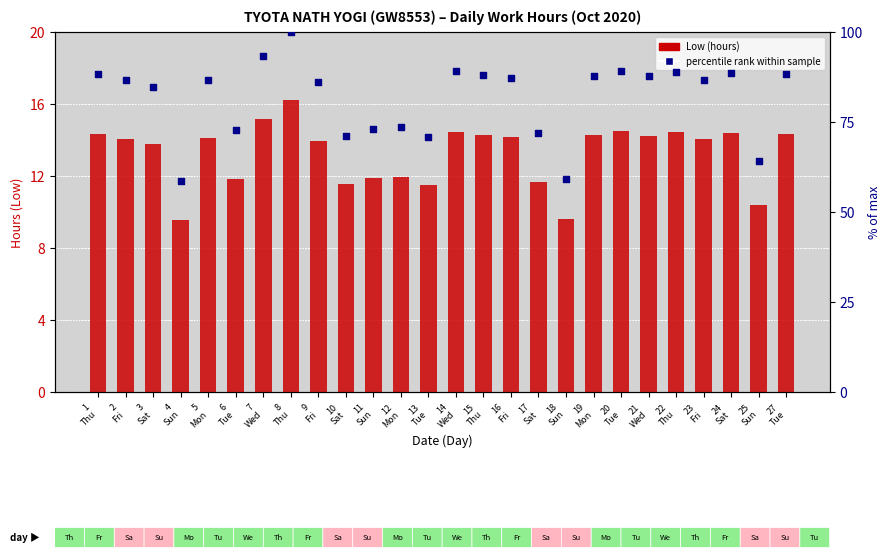

Which series contains the lowest Y value?

Low (hours)